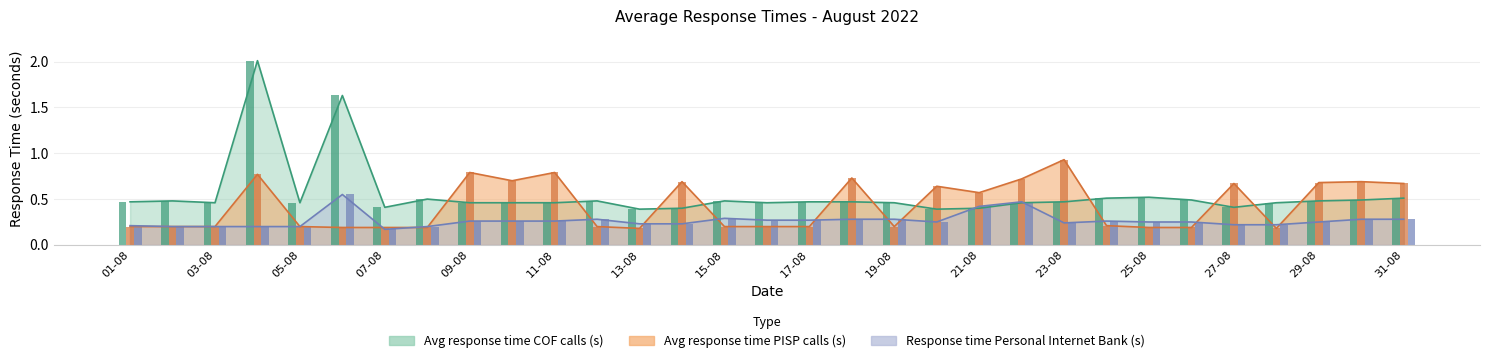

What is the difference between the highest and lowest values at 11-08?

0.5